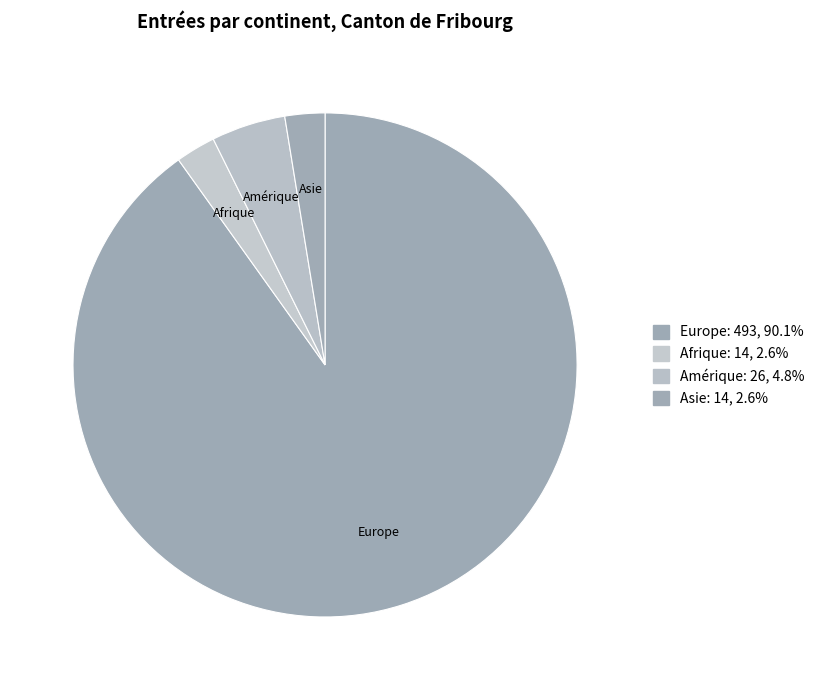

To the nearest percent, what is the difference between the largest and smallest slice percentages?

88%